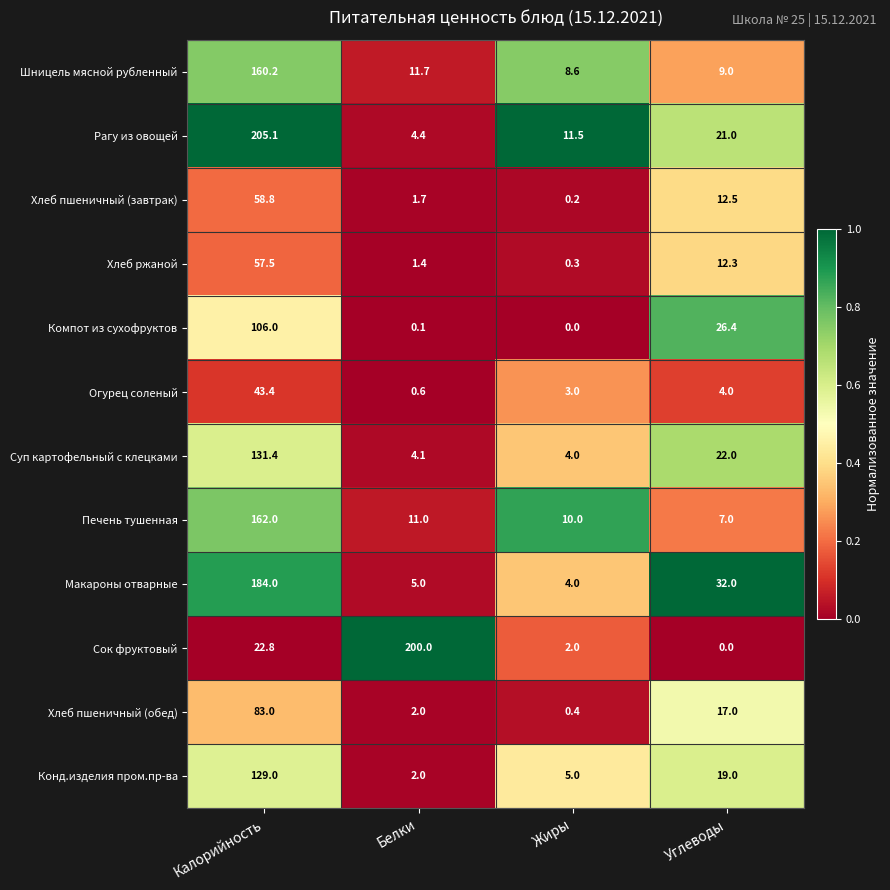

Which category has the lowest value in the Рагу из овощей series?

Белки